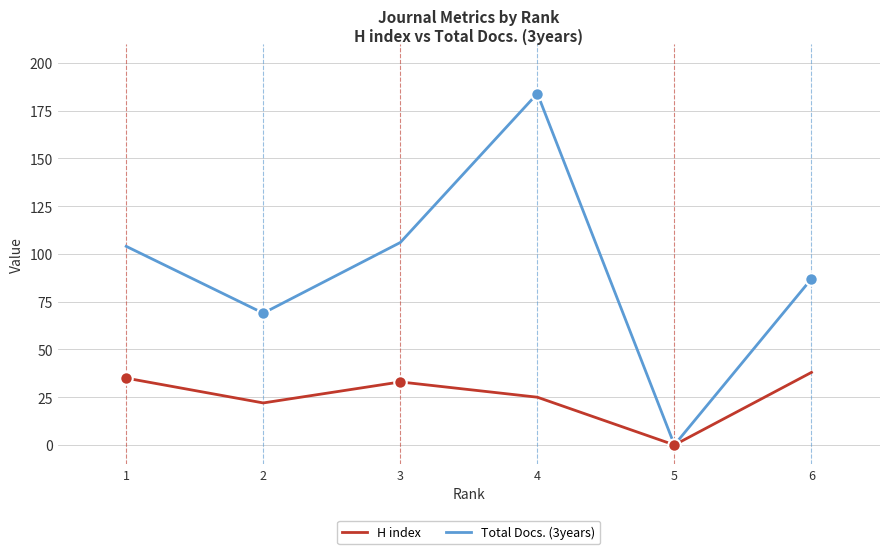

In Total Docs. (3years), how many points are lower than both neighbors (excluding endpoints)?

2